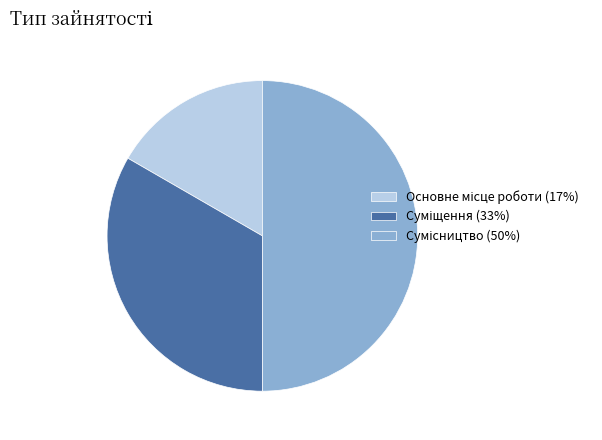

How many slices are in this pie chart?

3